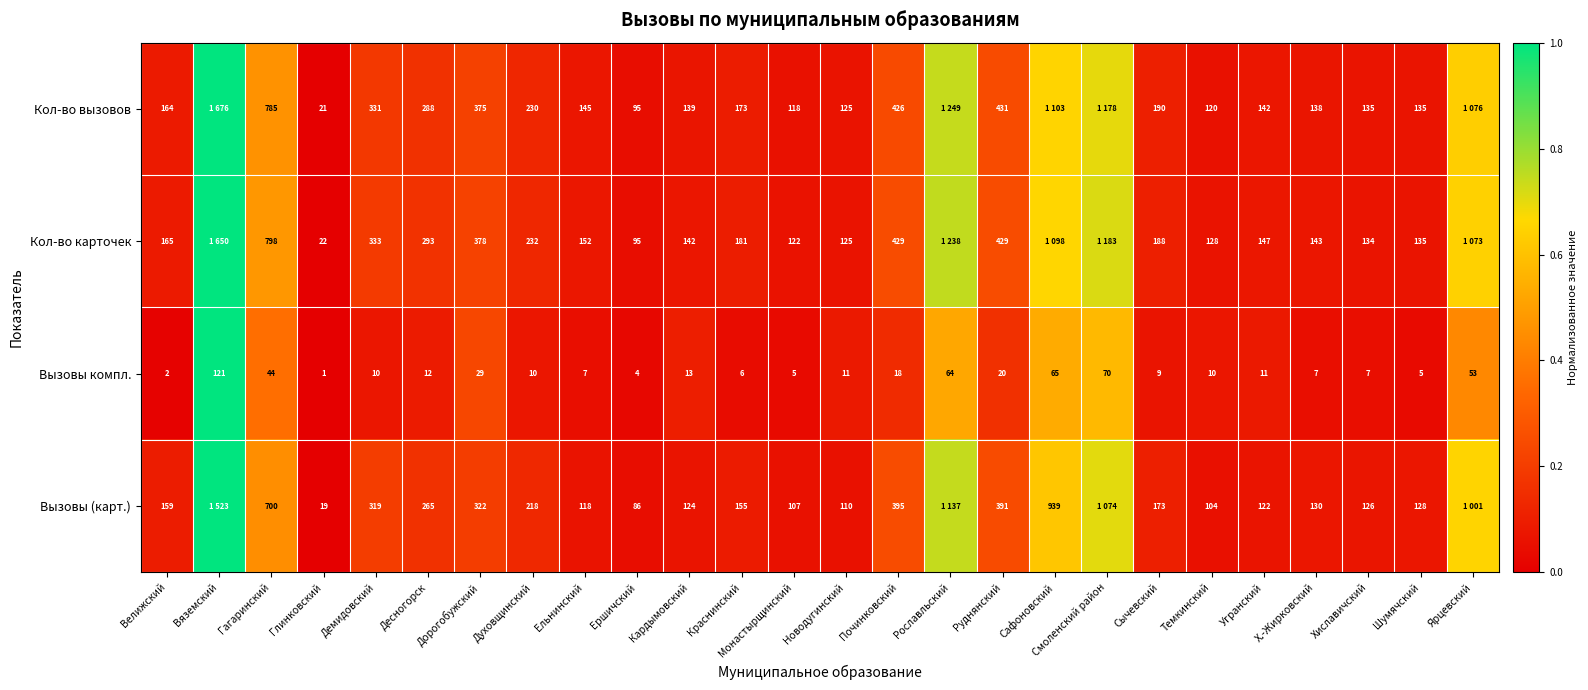

Which category has the lowest value in the Вызовы компл. series?

Глинковский